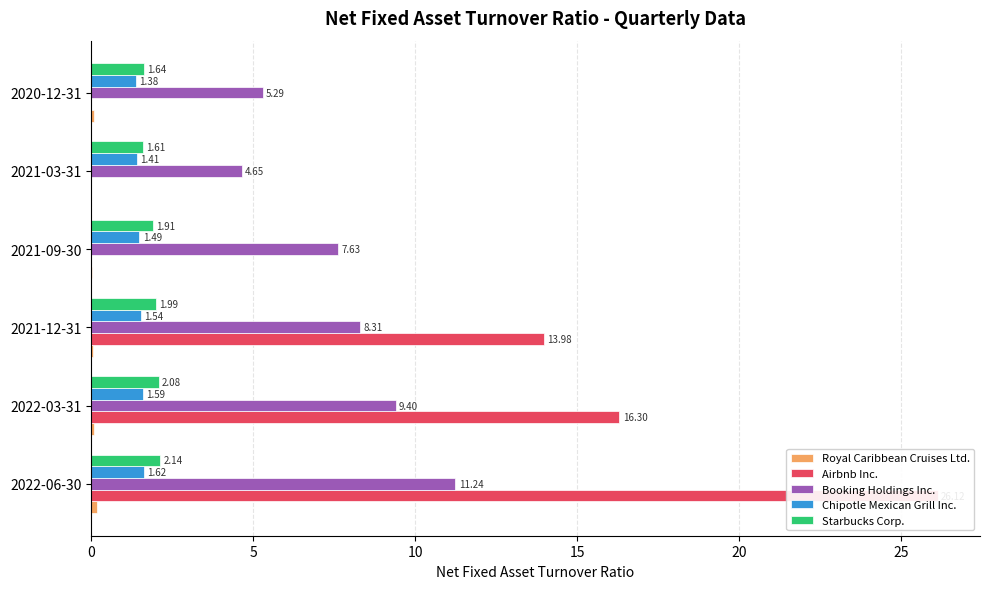

What is the value of the Royal Caribbean Cruises Ltd. bar at the 1st from the left?

0.2